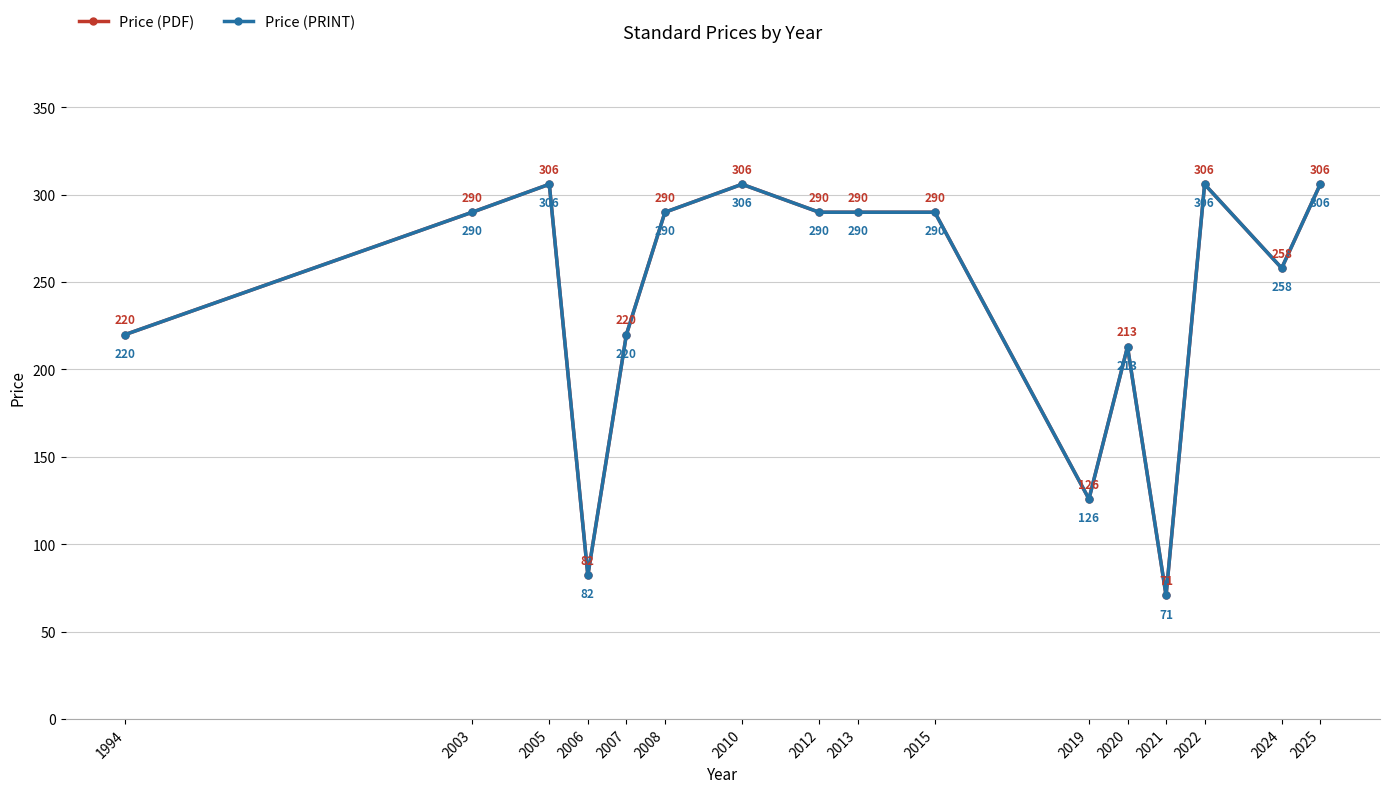

Is this an area chart (filled region under the line)?

No